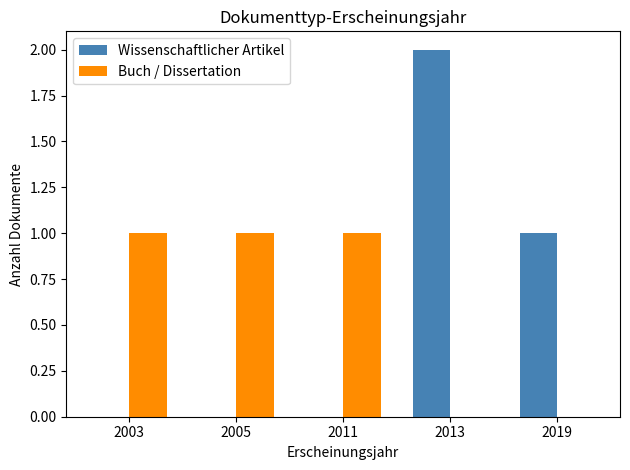

How many groups of bars are there?

5